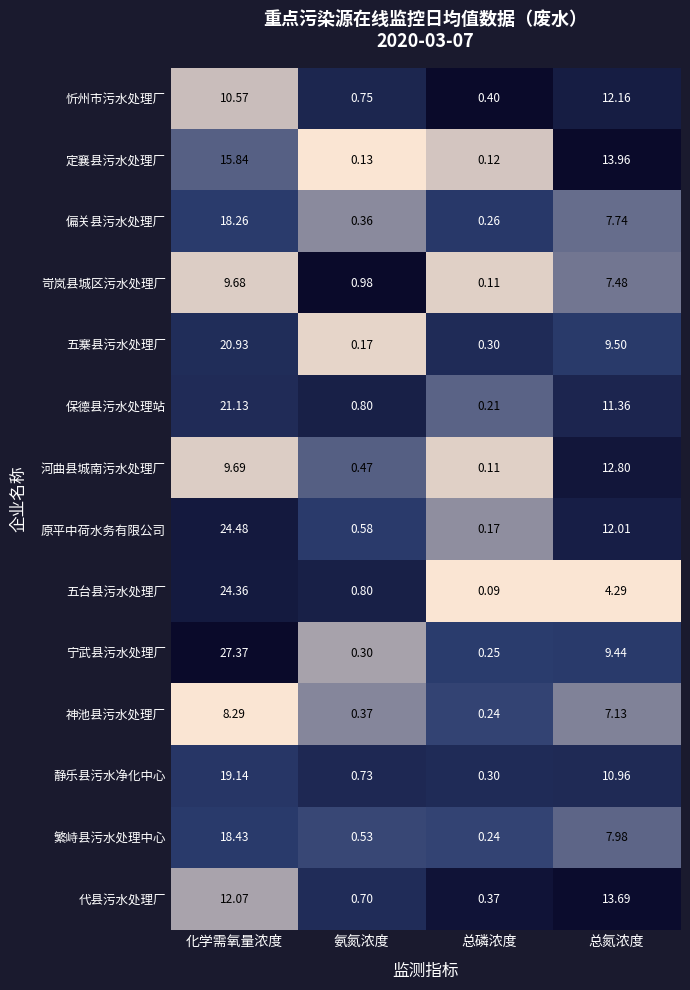

Where is 繁峙县污水处理中心 nearest to the value 9?

总氮浓度